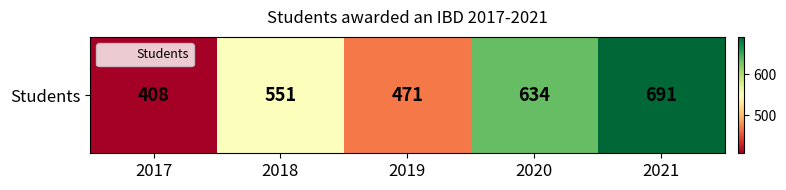

List the labels in order of value, largest first.

2021, 2020, 2018, 2019, 2017